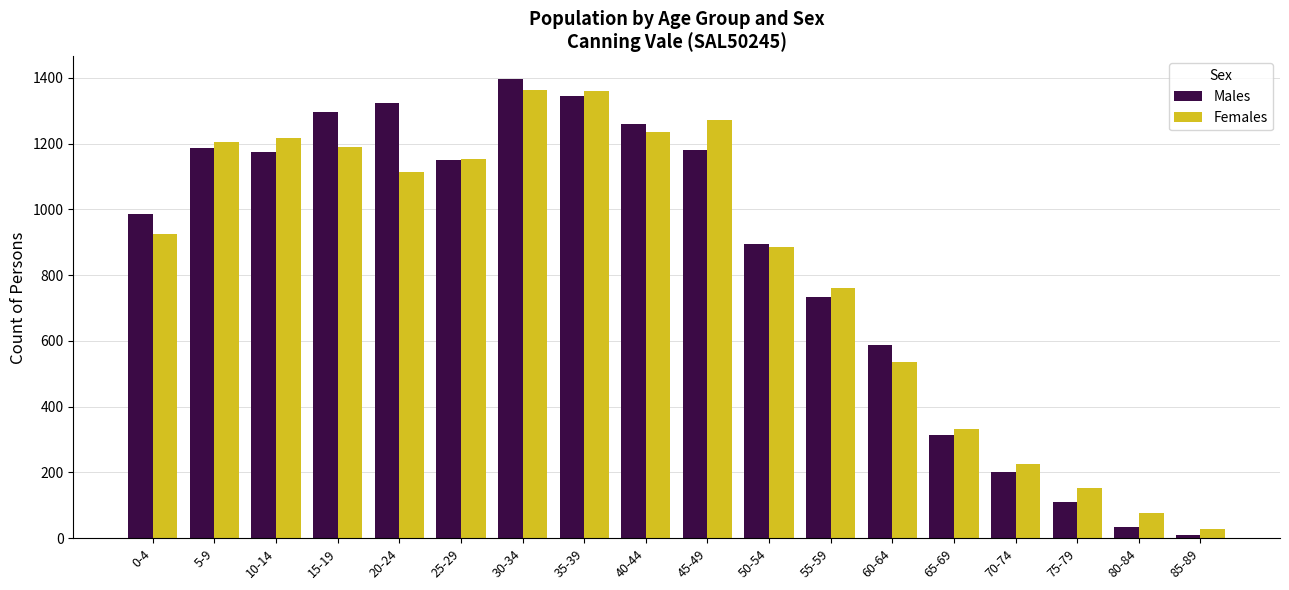

How many categories are shown in the chart?

18